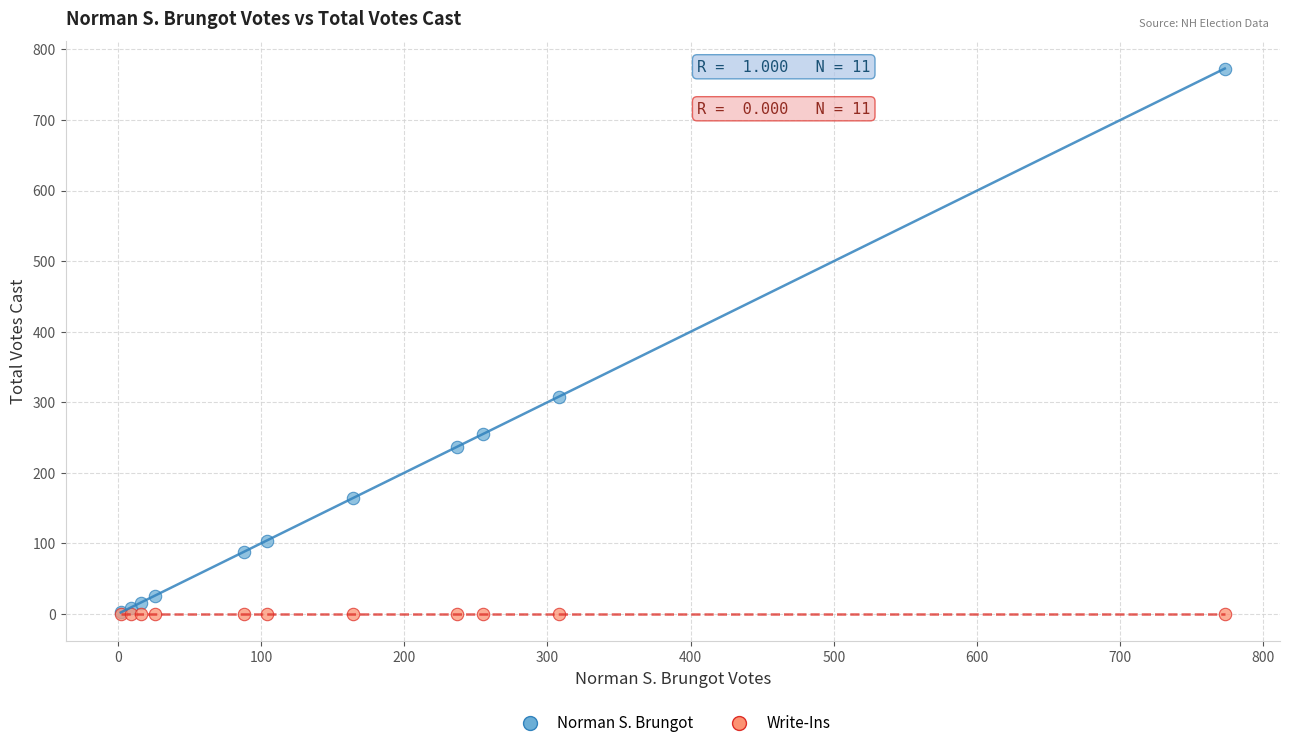

In the Norman S. Brungot series, what Y value is closest to 387?

308